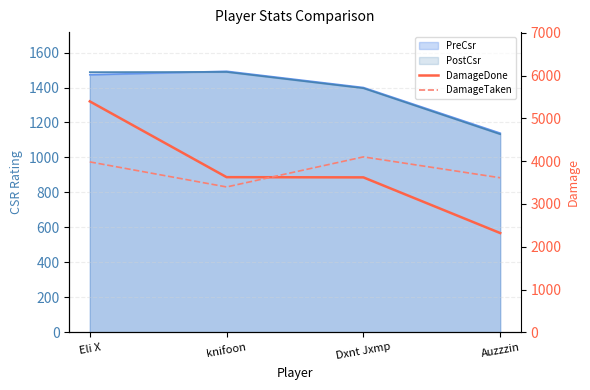

Between which two adjacent categories do DamageTaken and DamageDone first intersect?

knifoon and Dxnt Jxmp